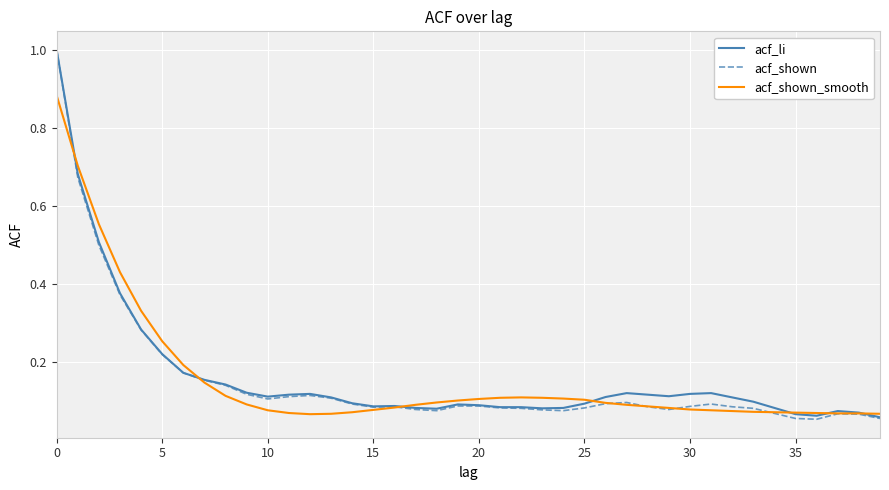

Is this an area chart (filled region under the line)?

No